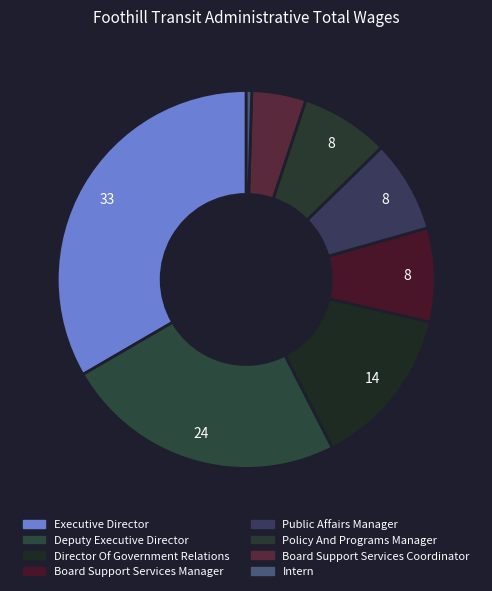

Is the sum of Executive Director and Intern greater than half?

No